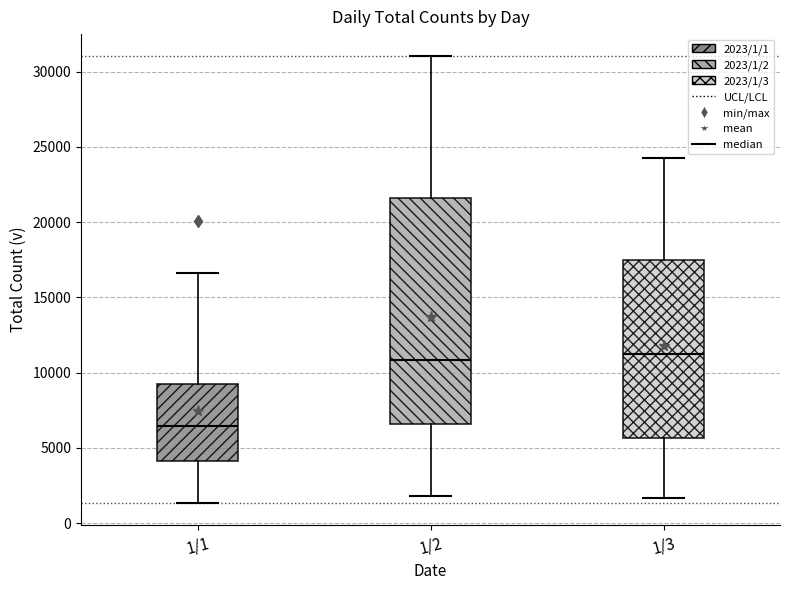

Reading left to right, transcribe this box plot: for each box, give where its median line is, the range the box spans, and where its two whiskers end, as read against the y-axis. The values are not printed on the chart, so give them approximately, as read against the axis.

1/1: median 6500, box 4000 to 9500, whiskers 1500 to 16500
1/2: median 11000, box 6500 to 21500, whiskers 2000 to 31000
1/3: median 11000, box 5500 to 17500, whiskers 1500 to 24000